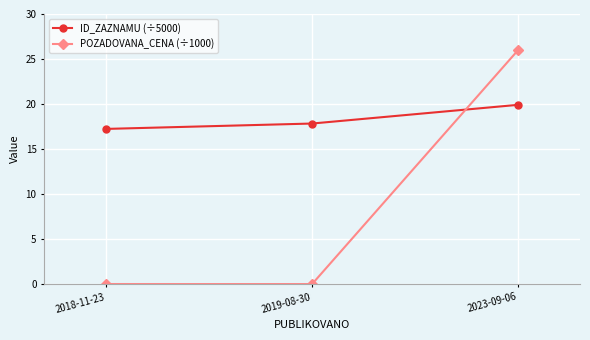

Which series has the widest spread of values?

POZADOVANA_CENA (÷1000)